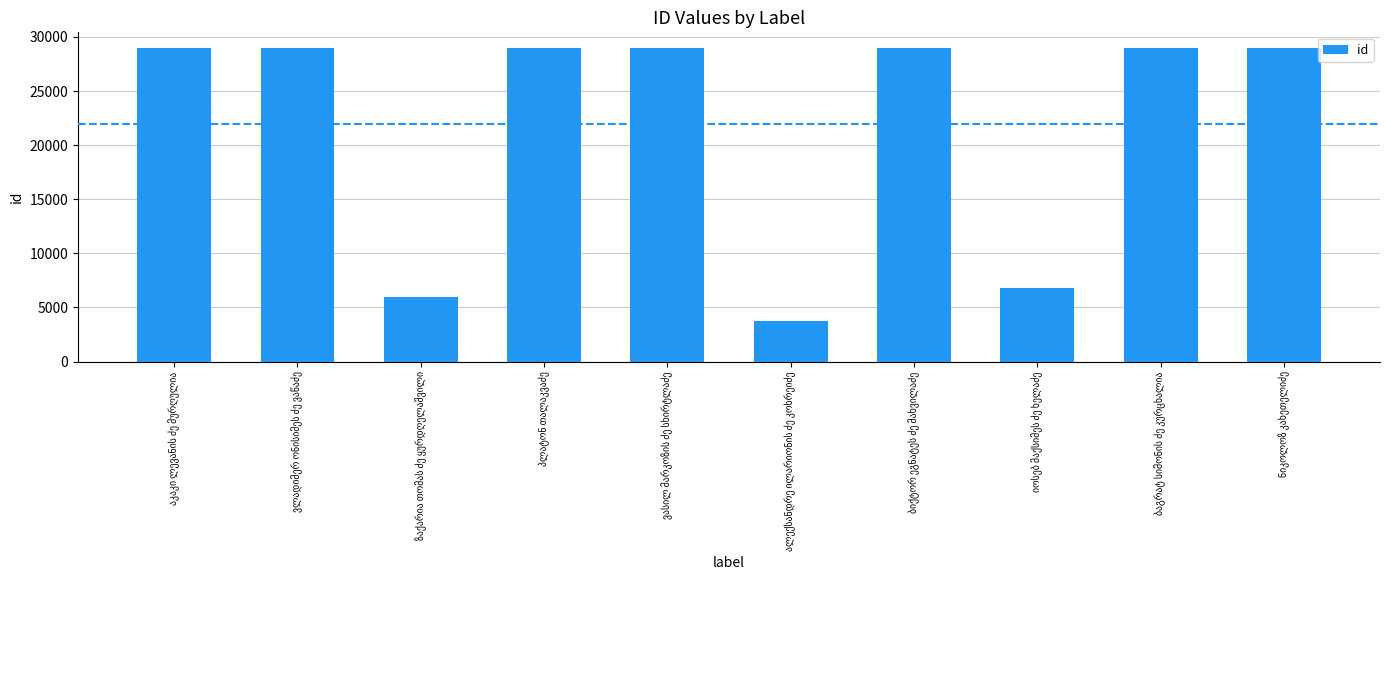

How many bars are there in total?

10